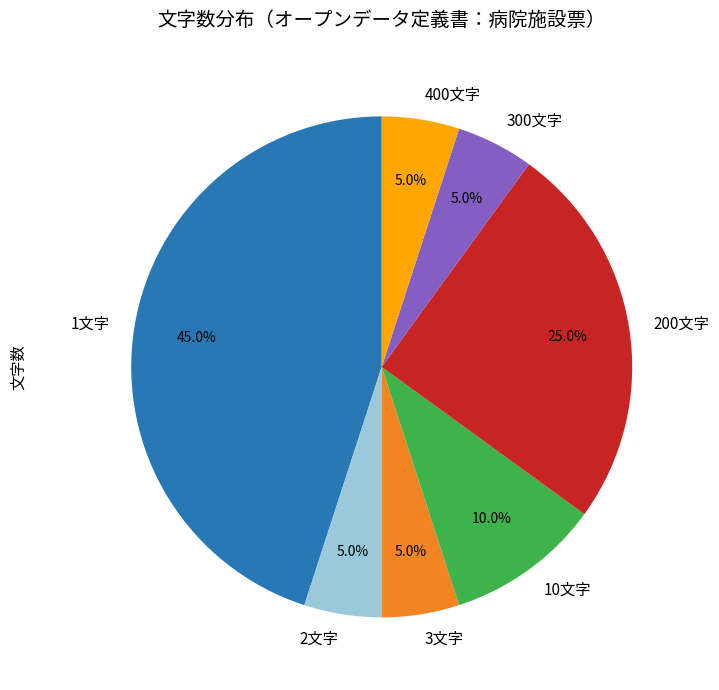

How many slices are in this pie chart?

7